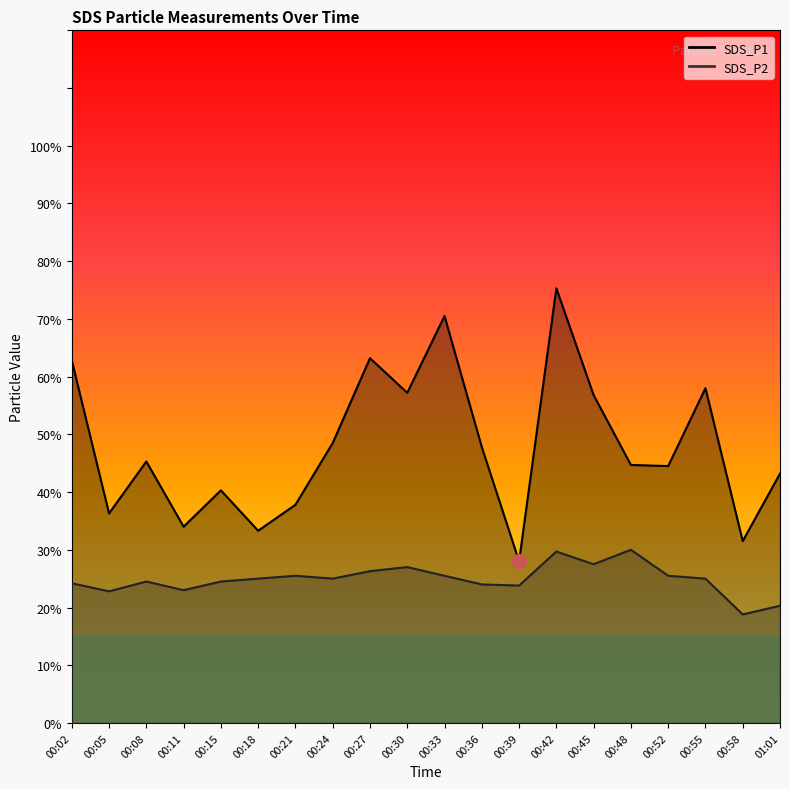

True or false: SDS_P2 has more than 0 interior local peaks.

True